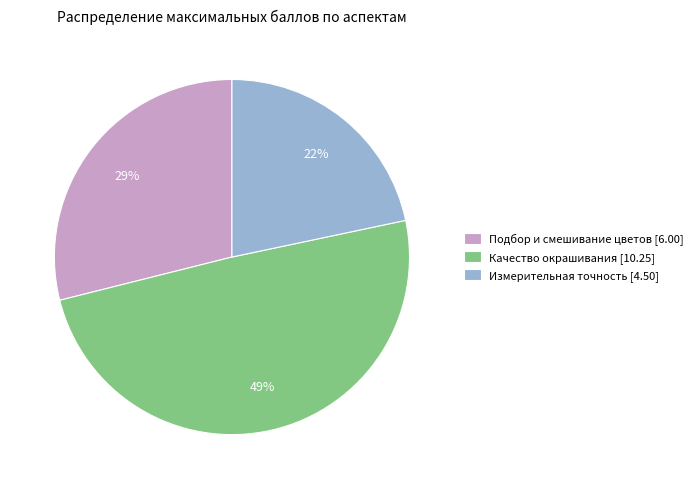

The Подбор и смешивание цветов [6.00] slice represents 29% of the pie. True or false?

True